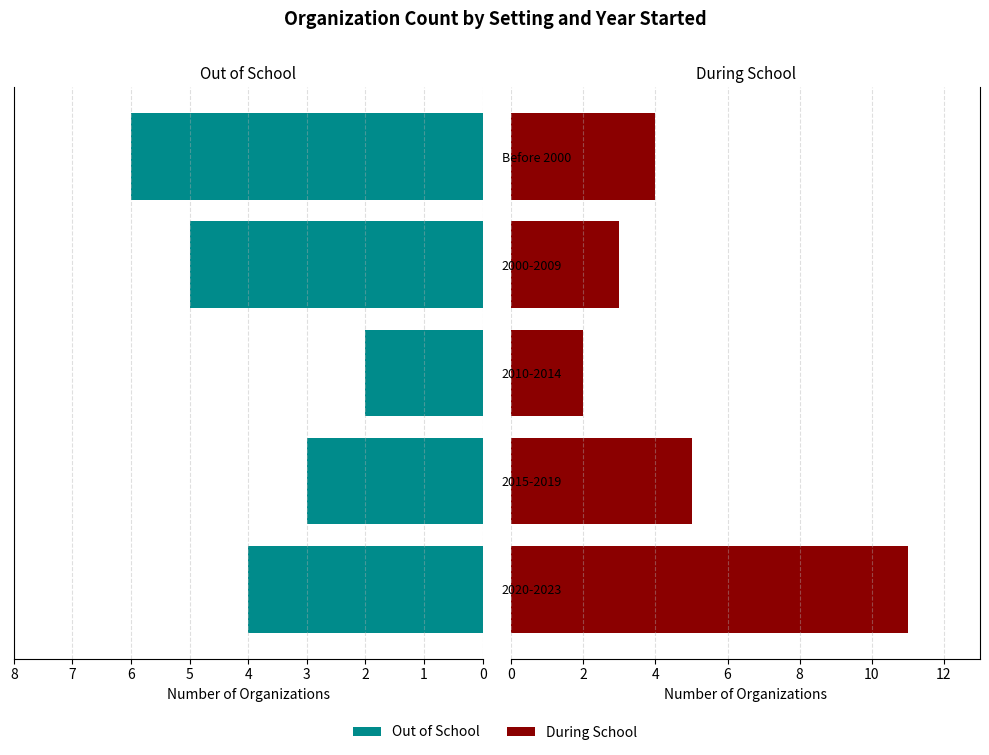

How many values in the During School series are below 4?

2